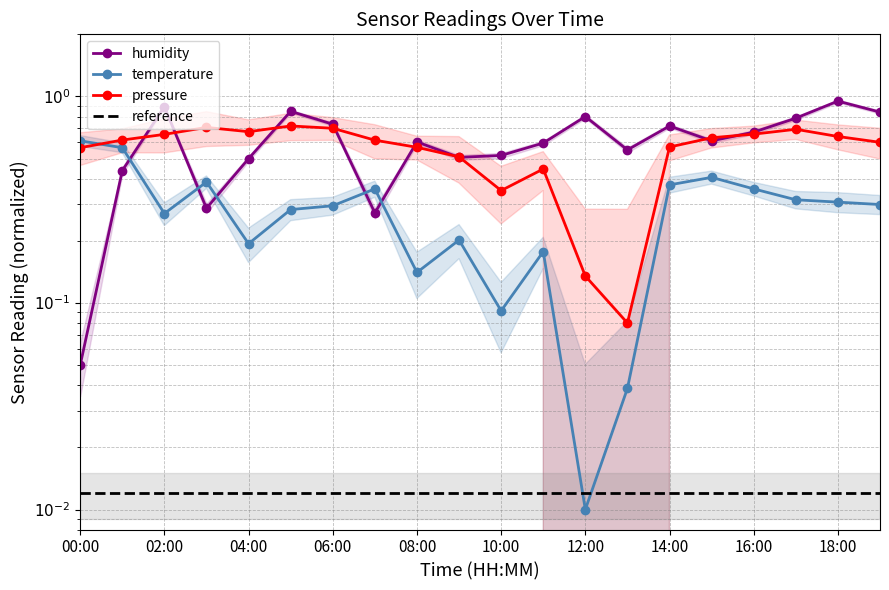

What is the value of the temperature point at the 9th from the left?

0.1